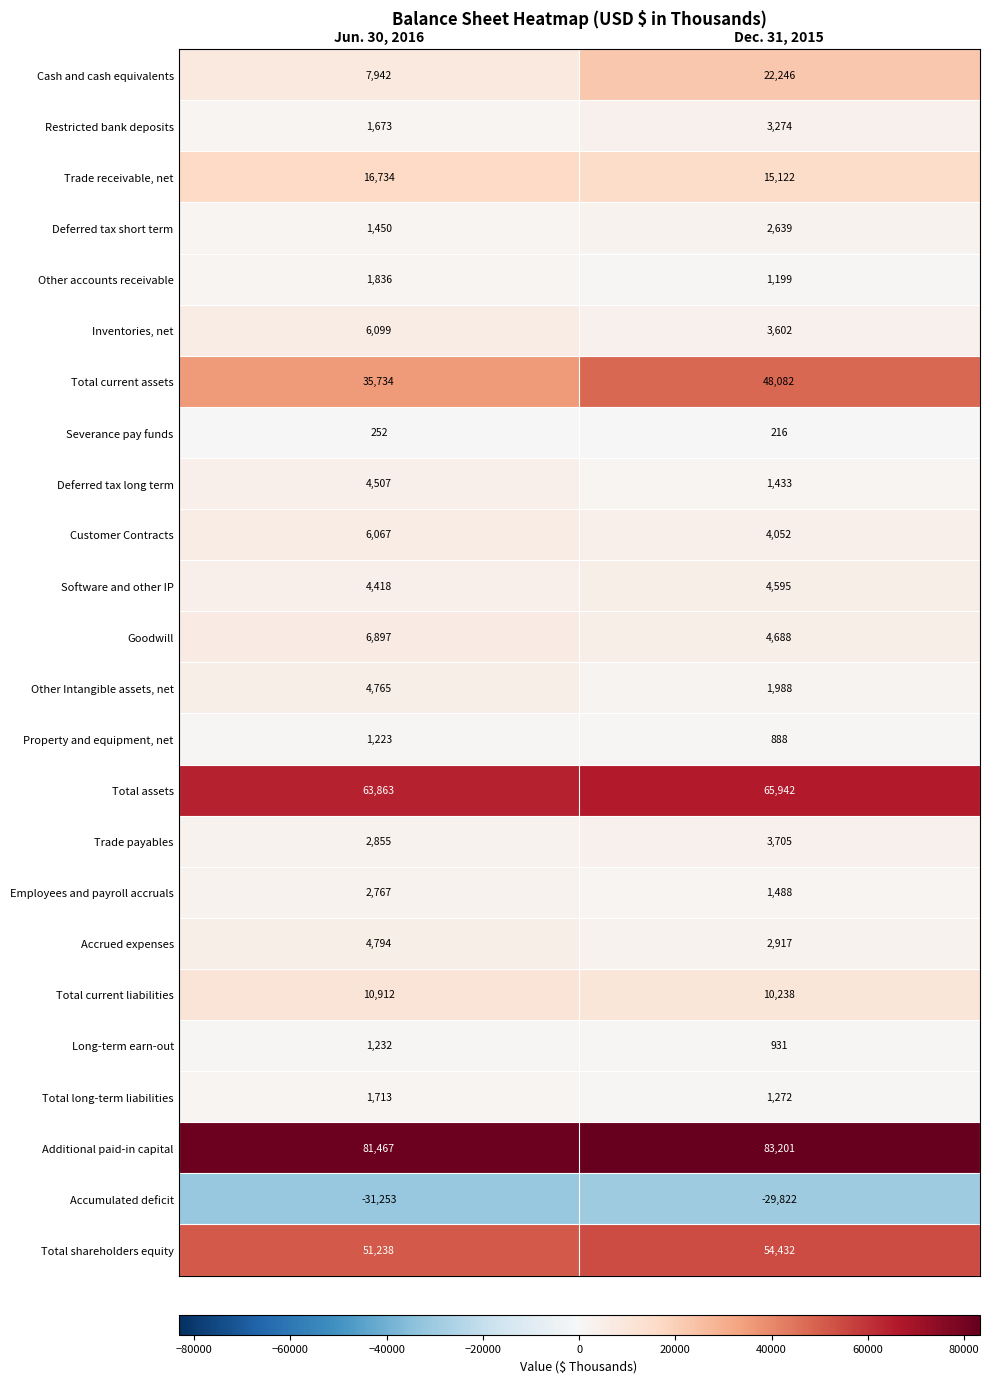

At Jun. 30, 2016, list the series in order from smallest to largest.

Accumulated deficit, Severance pay funds, Property and equipment, net, Long-term earn-out, Deferred tax short term, Restricted bank deposits, Total long-term liabilities, Other accounts receivable, Employees and payroll accruals, Trade payables, Software and other IP, Deferred tax long term, Other Intangible assets, net, Accrued expenses, Customer Contracts, Inventories, net, Goodwill, Cash and cash equivalents, Total current liabilities, Trade receivable, net, Total current assets, Total shareholders equity, Total assets, Additional paid-in capital